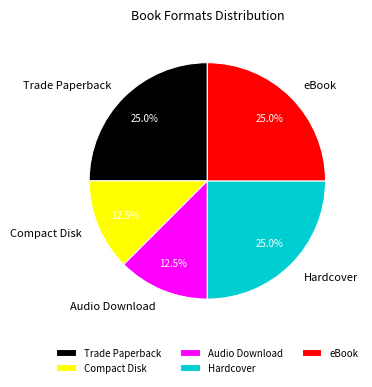

Is there a majority slice in this chart?

No